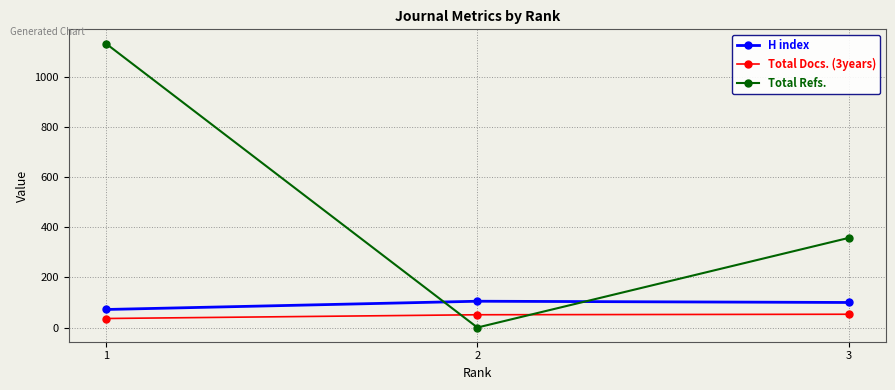

Which category has the lowest value in the Total Refs. series?

2